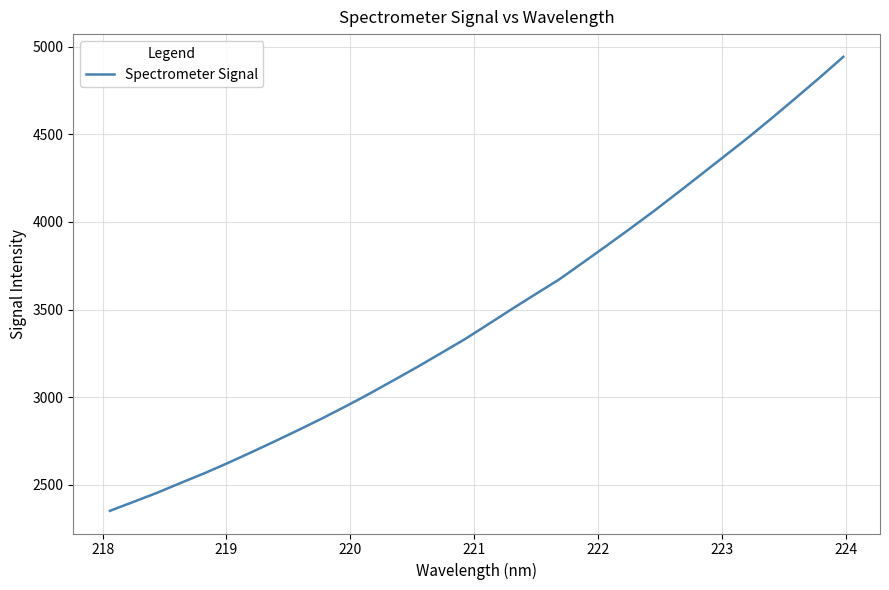

True or false: the data has more than 2 interior local peaks.

False